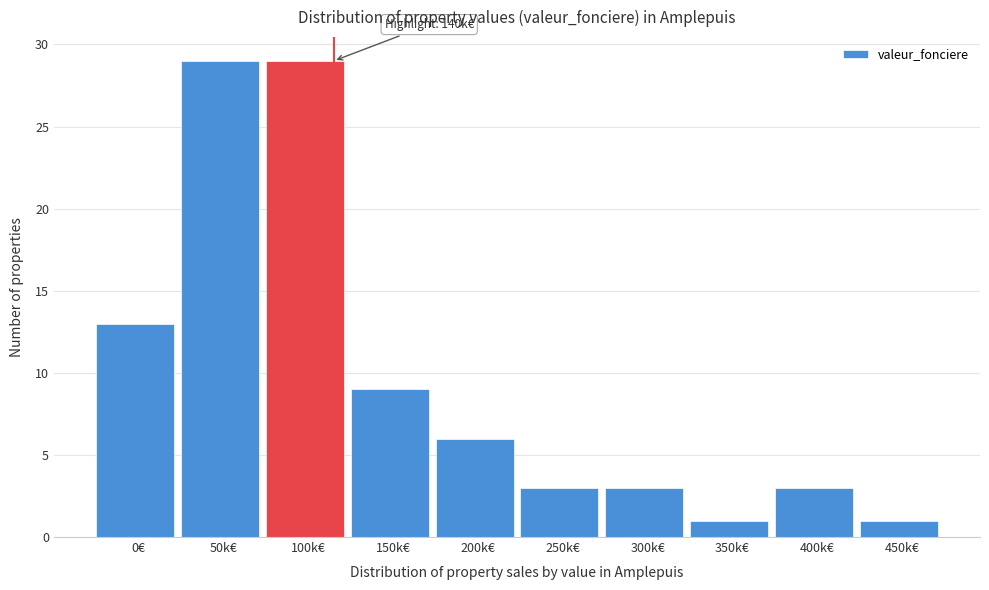

Reading left to right, what are all the values shown in this chart?

13	29	29	9	6	3	3	1	3	1